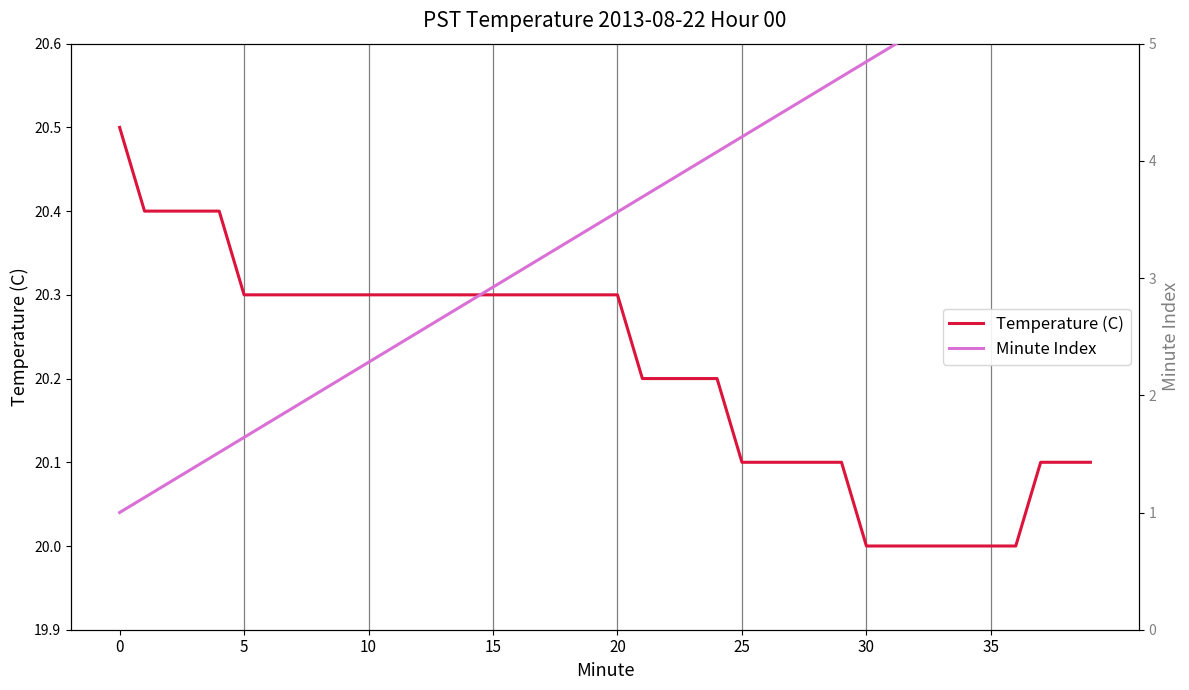

What is the minimum value for Temperature (C)?

20.0